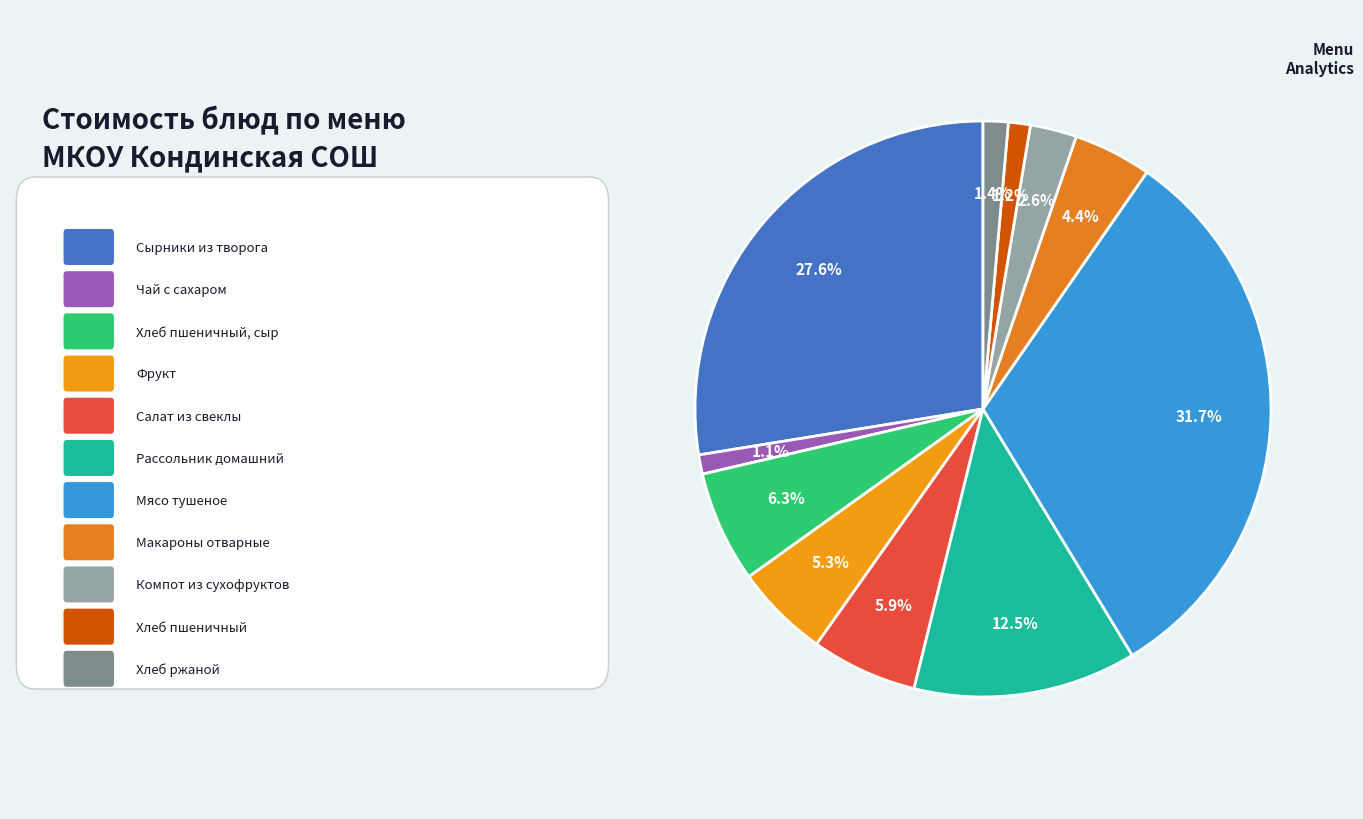

Count the number of slices in the pie.

11